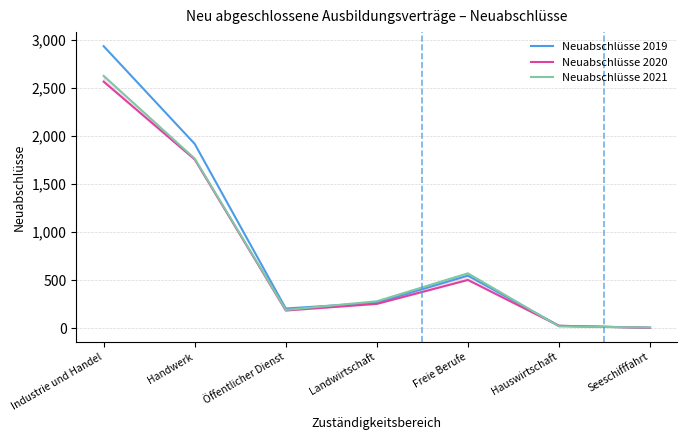

In Neuabschlüsse 2020, how many points are higher than both neighbors (excluding endpoints)?

1